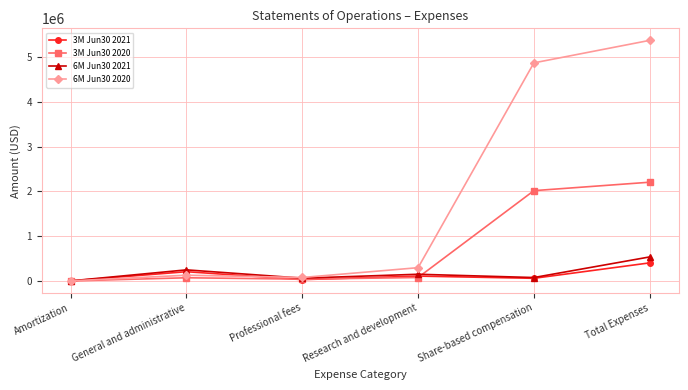

What is the total value across all series at Professional fees?

208586